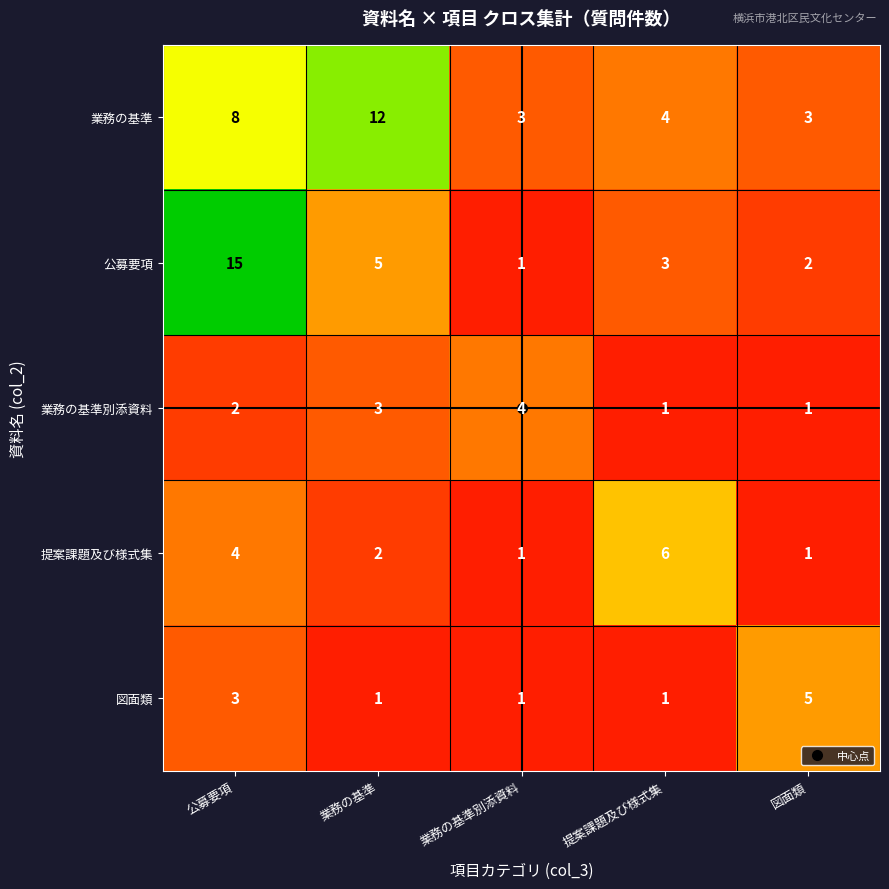

Is it true that 業務の基準 equals 4 at 提案課題及び様式集?

True